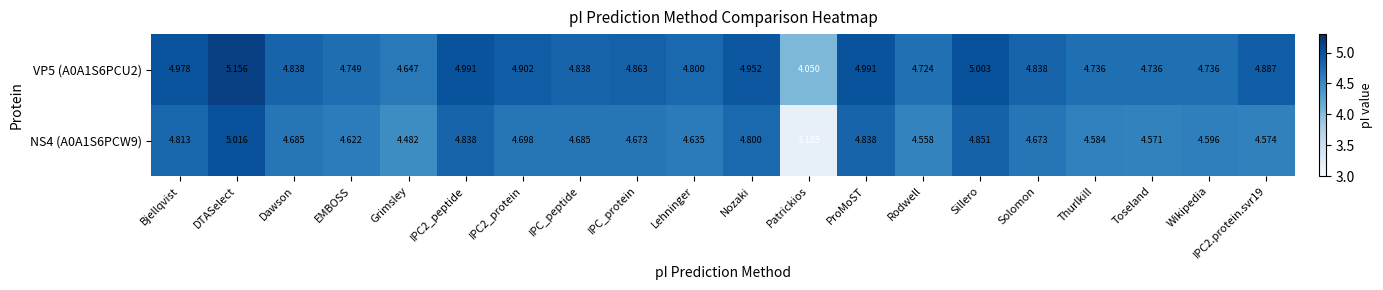

List the series in order of their peak value, lowest first.

NS4 (A0A1S6PCW9), VP5 (A0A1S6PCU2)